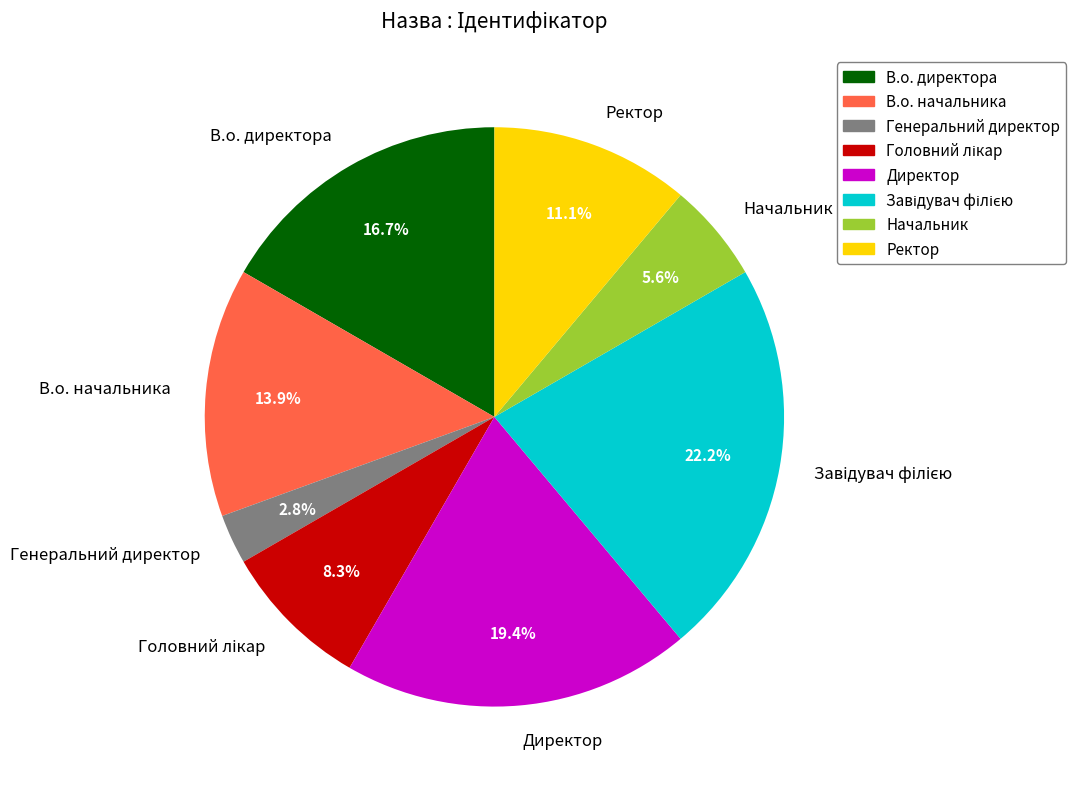

How much of the chart is everything except Ректор?

88.9%